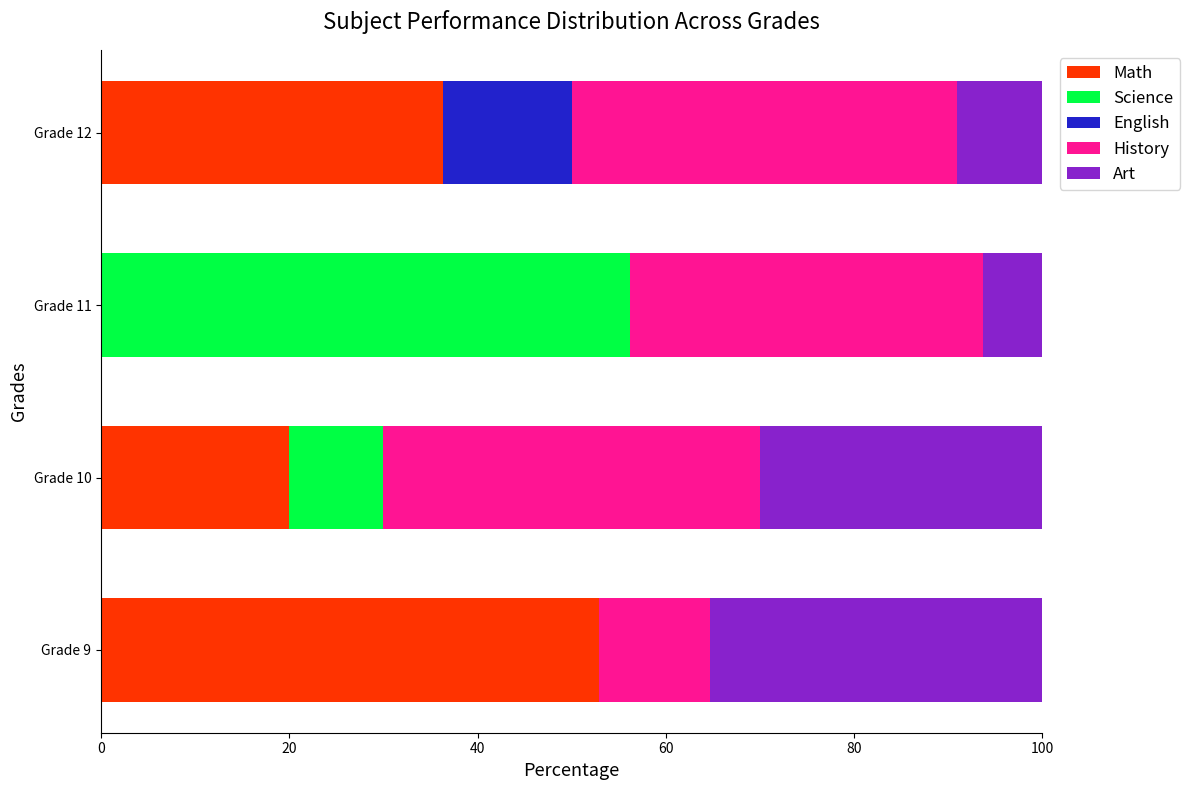

What is the total value across all series at Grade 11?

100.0